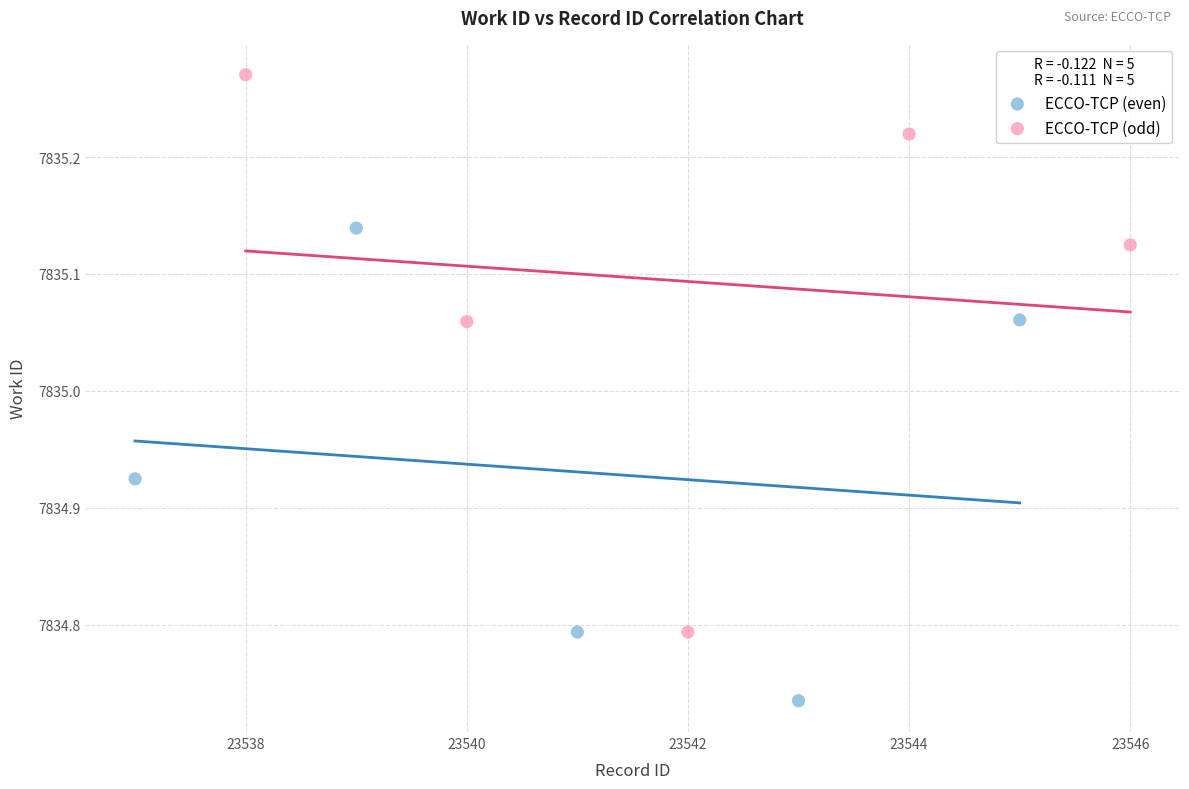

Which series has the widest spread of Y values?

ECCO-TCP (odd)